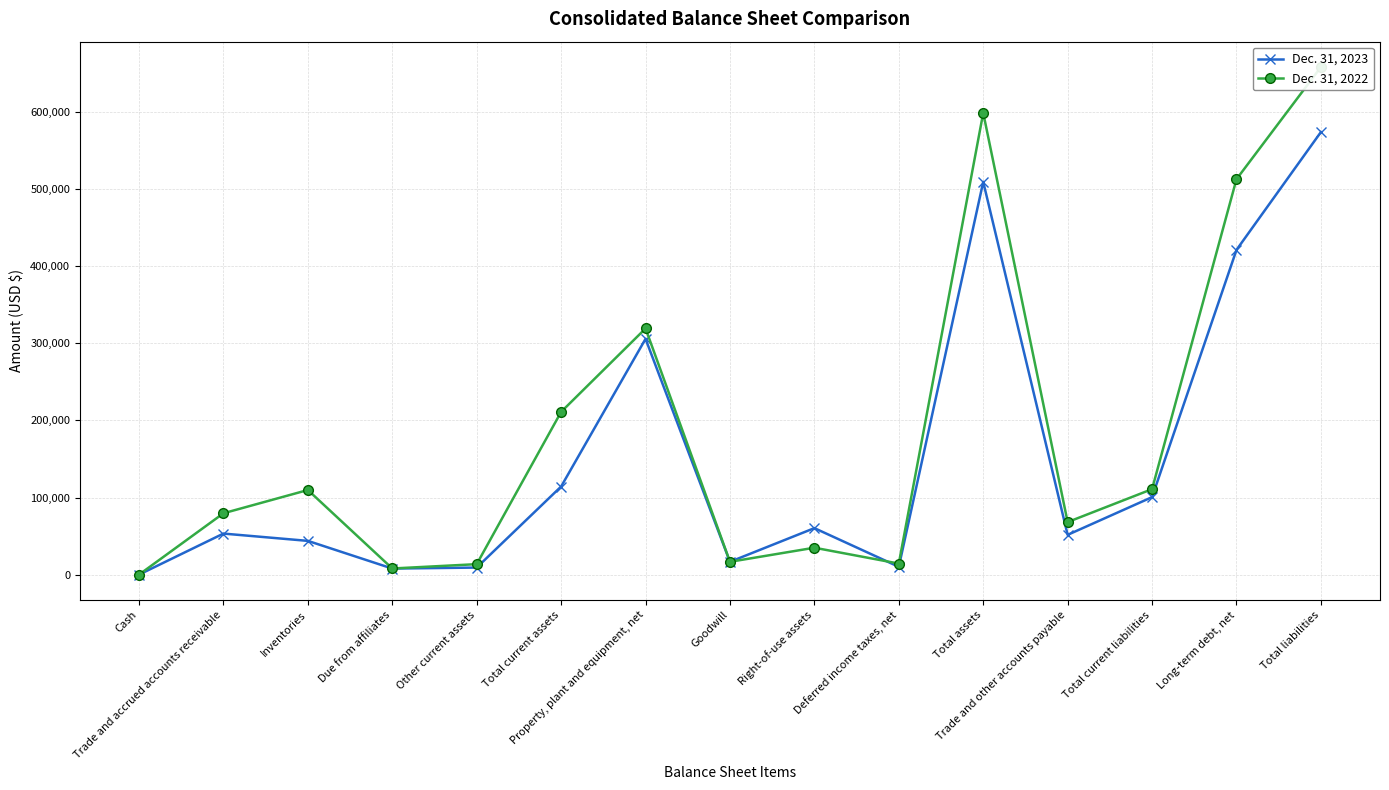

What is the greatest value displayed?

658296